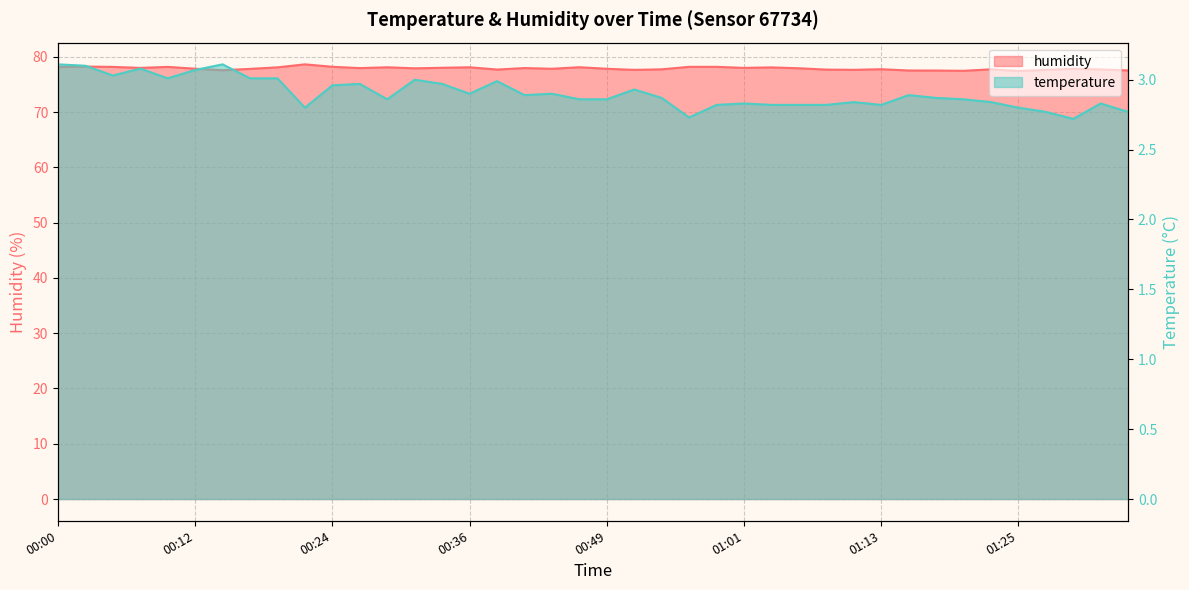

In temperature, how many points are higher than both neighbors (excluding endpoints)?

11